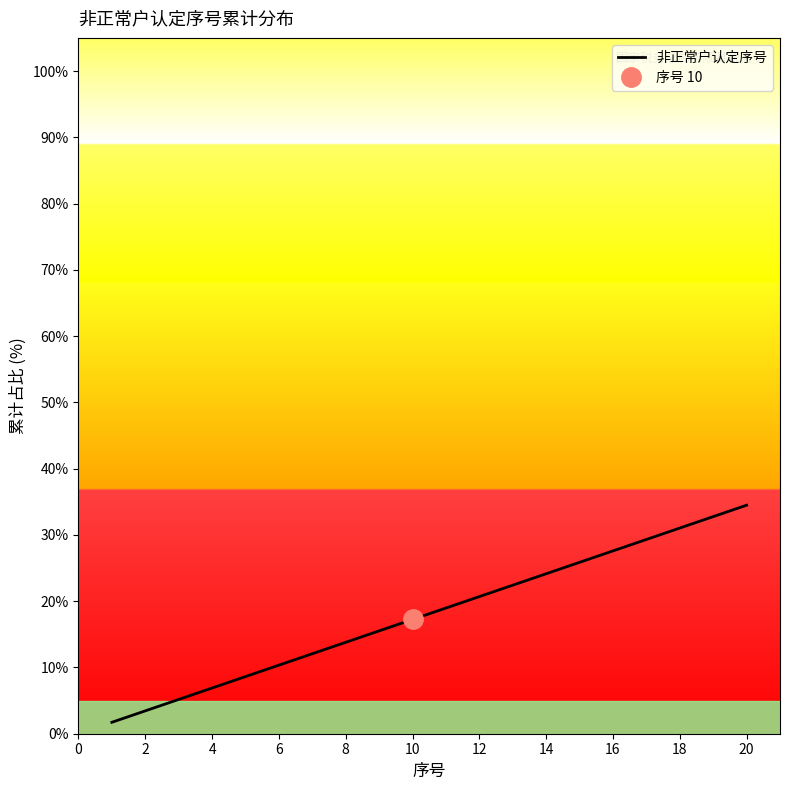

The value of 非正常户认定序号 at 12 is 20.7. True or false?

True